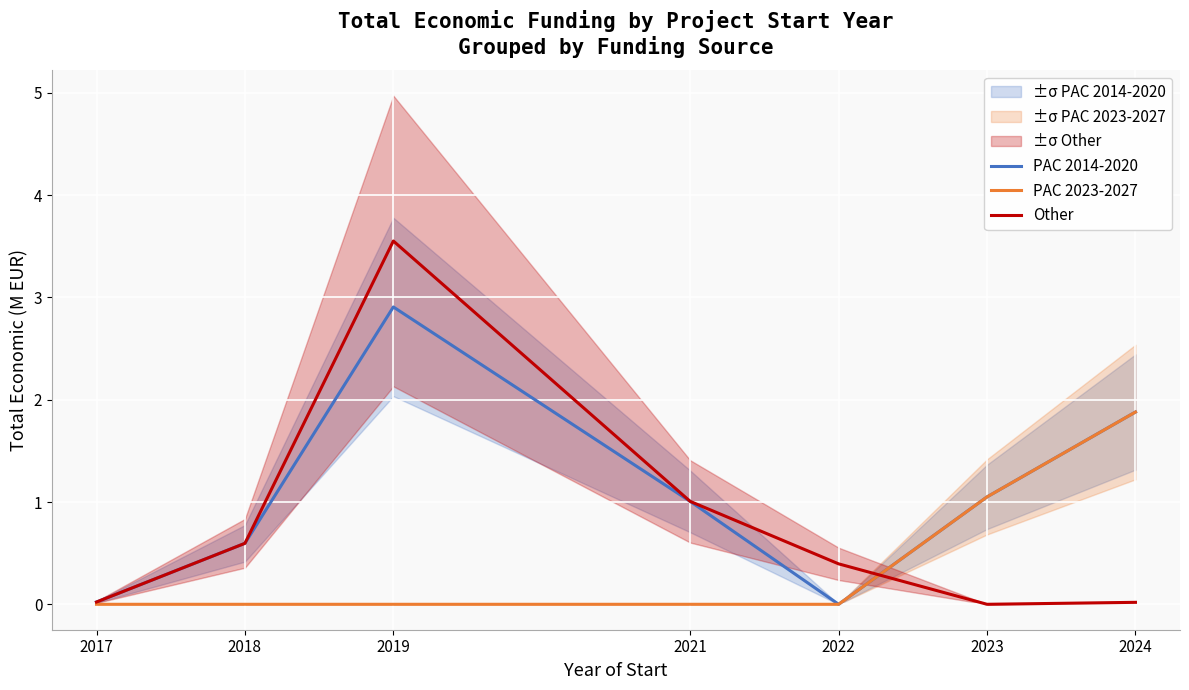

What is the difference between the maximum and minimum values in the PAC 2023-2027 series?

1.9